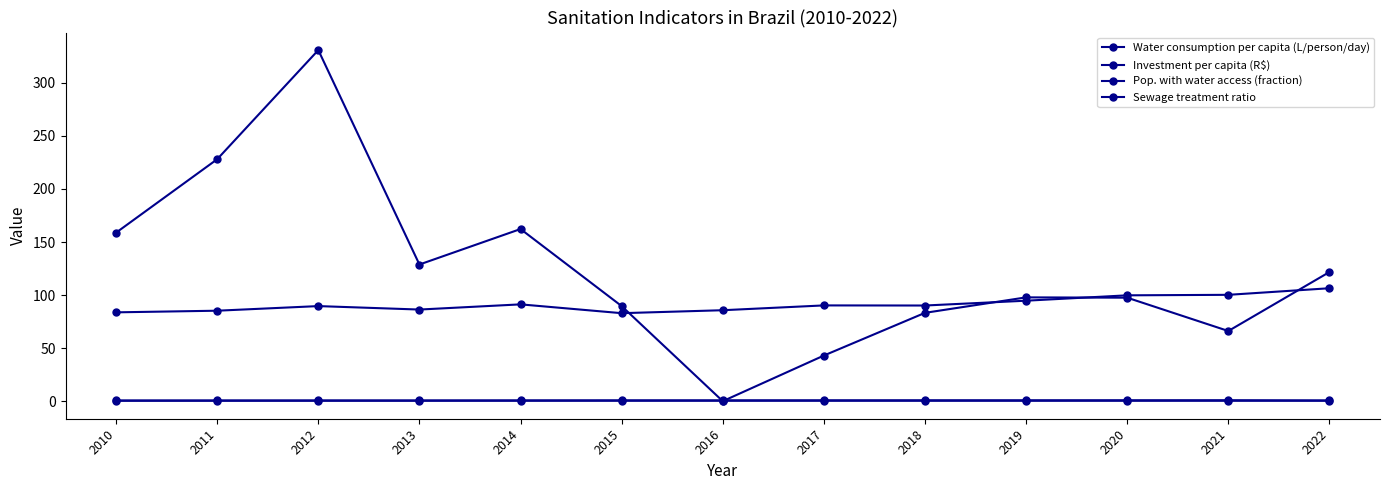

Between 2010 and 2017, which series saw the biggest shift?

Investment per capita (R$)